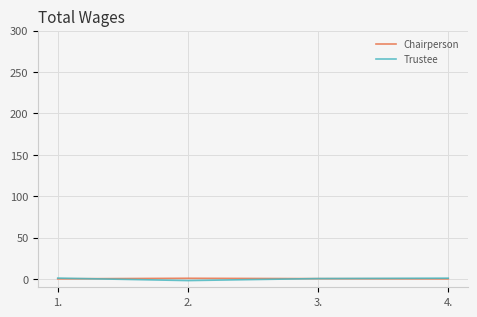

What is the difference between the second highest and minimum values in the Chairperson series?

0.2